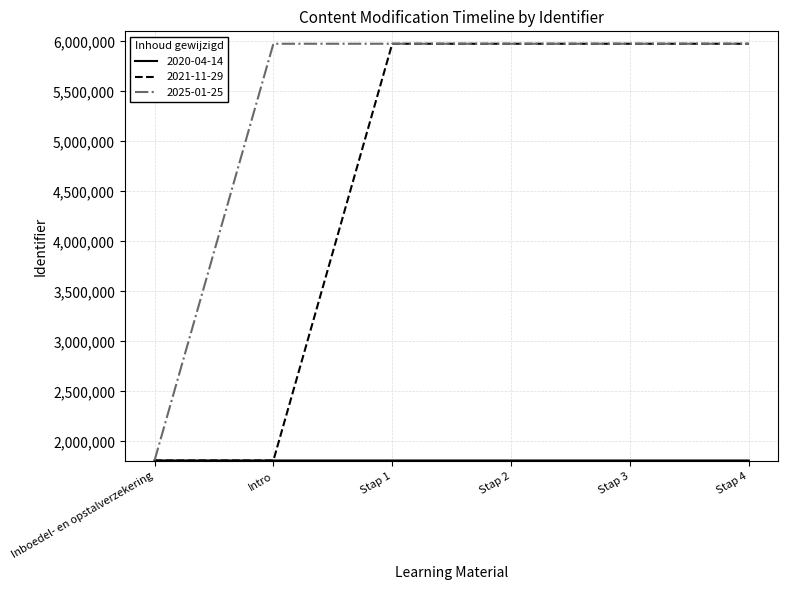

What is the smallest value displayed?

1810042